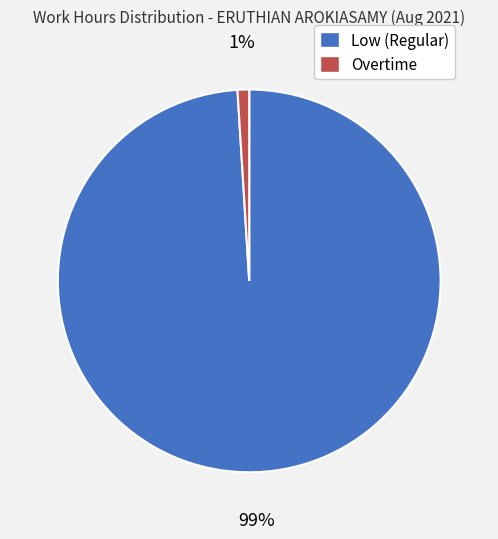

Which has a higher value, Overtime or Low (Regular)?

Low (Regular)